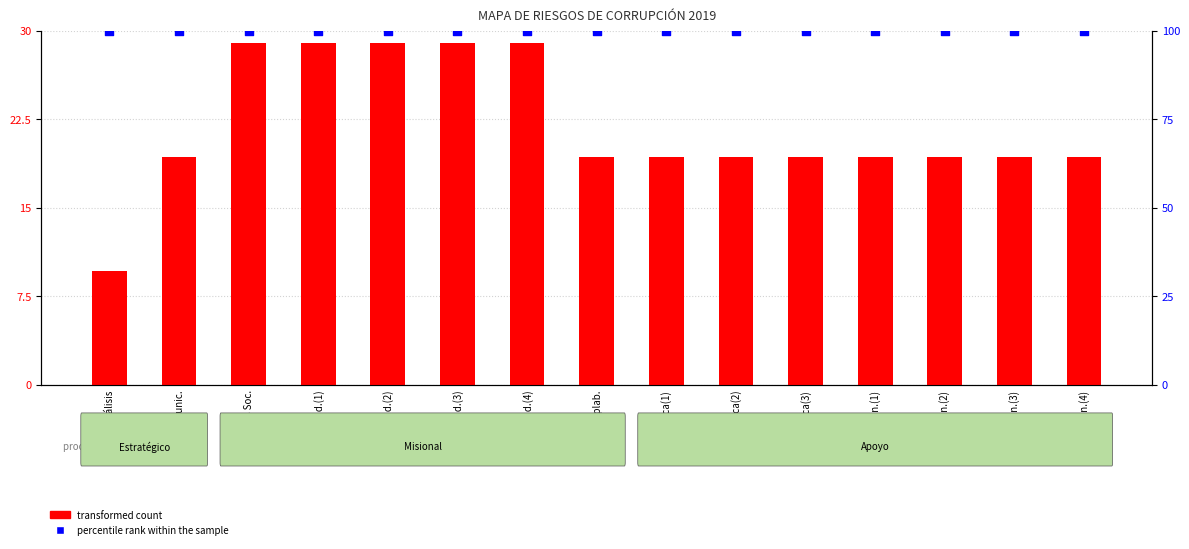

At how many categories does at least one series exceed 51?

15